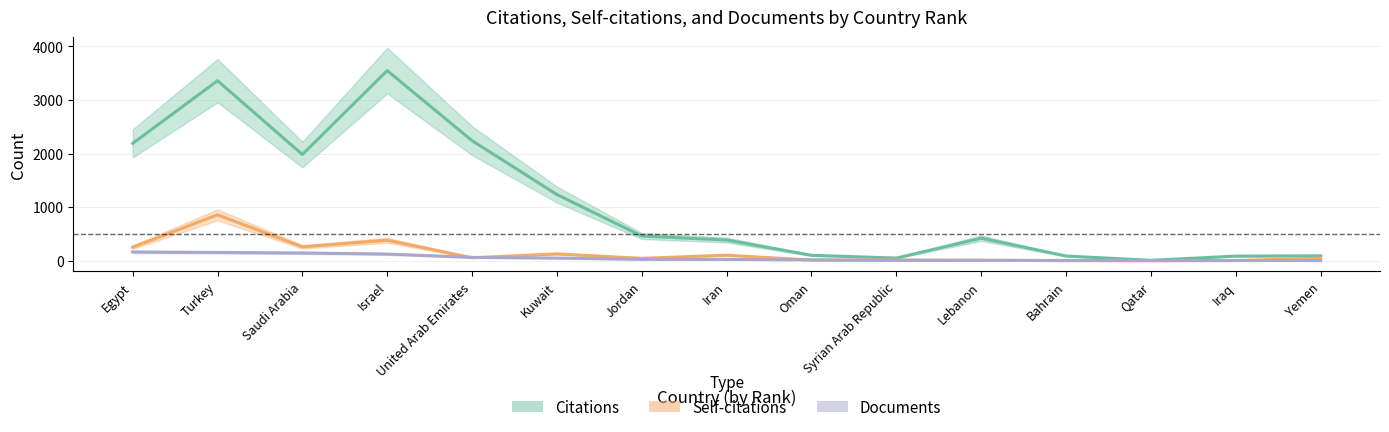

Reading right to left, extract all data points from this chart.

Citations: Yemen=93	Iraq=88	Qatar=9	Bahrain=90	Lebanon=422	Syrian Arab Republic=51	Oman=103	Iran=388	Jordan=462	Kuwait=1236	United Arab Emirates=2241	Israel=3548	Saudi Arabia=1983	Turkey=3360	Egypt=2190
Self-citations: Yemen=49	Iraq=5	Qatar=0	Bahrain=2	Lebanon=12	Syrian Arab Republic=14	Oman=13	Iran=105	Jordan=46	Kuwait=129	United Arab Emirates=57	Israel=384	Saudi Arabia=261	Turkey=858	Egypt=255
Documents: Yemen=4	Iraq=5	Qatar=6	Bahrain=7	Lebanon=7	Syrian Arab Republic=9	Oman=17	Iran=26	Jordan=27	Kuwait=50	United Arab Emirates=64	Israel=126	Saudi Arabia=146	Turkey=156	Egypt=165